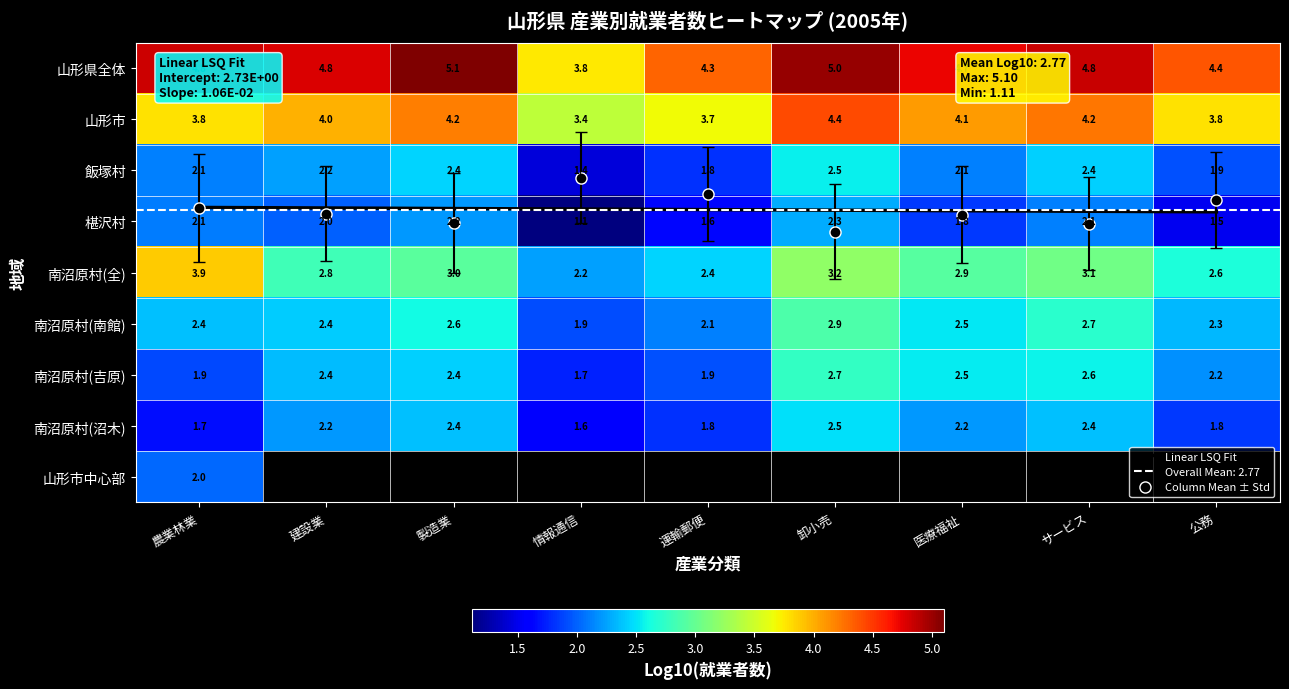

What is the approximate value of Linear LSQ Fit at 医療福祉?

2.8